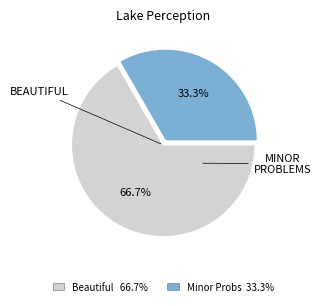

Is there a majority slice in this chart?

Yes